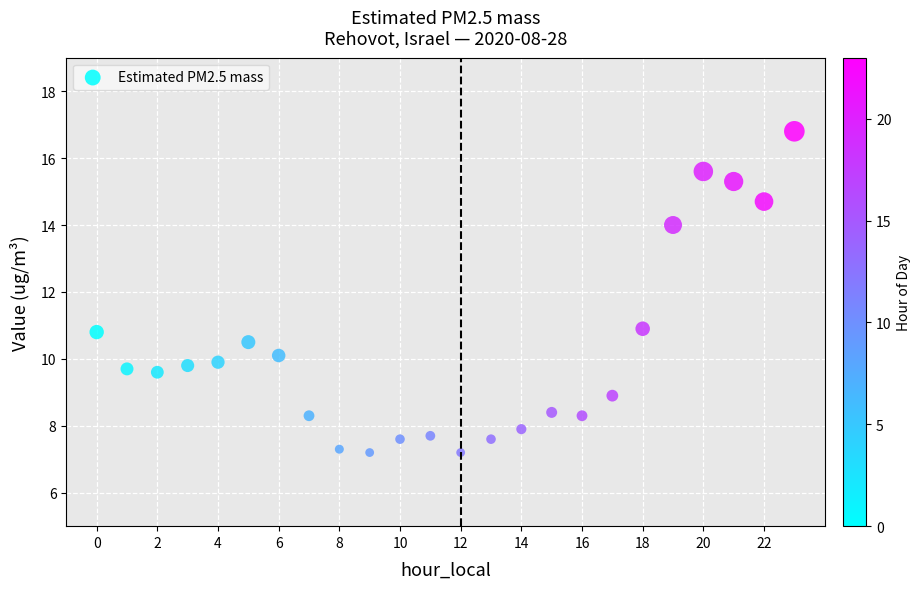

What is the range of Y values (max minus min)?

9.6